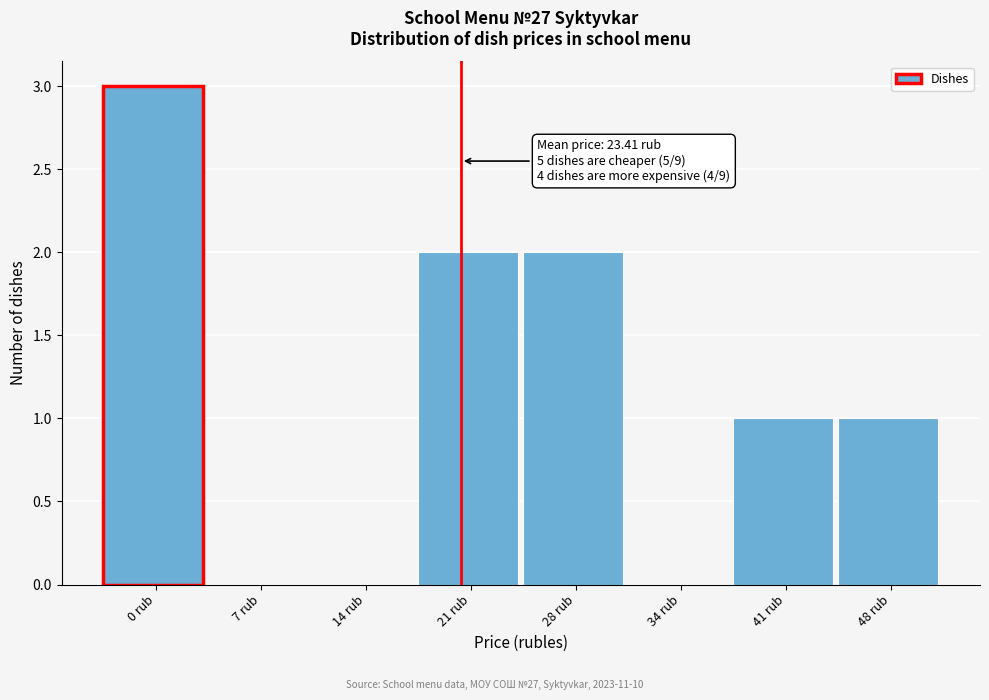

Reading left to right, transcribe all the data shown in this chart.

0 rub=3	7 rub=0	14 rub=0	21 rub=2	28 rub=2	34 rub=0	41 rub=1	48 rub=1